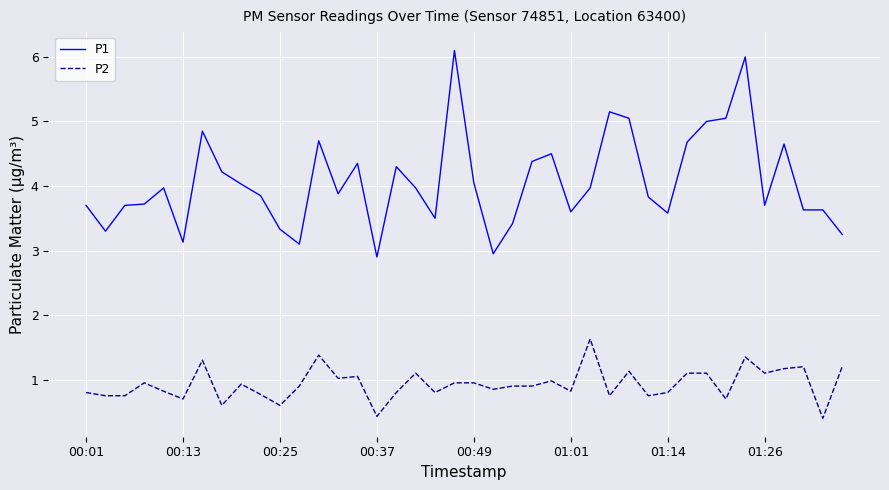

What is the difference between the maximum and minimum values in the P2 series?

1.2